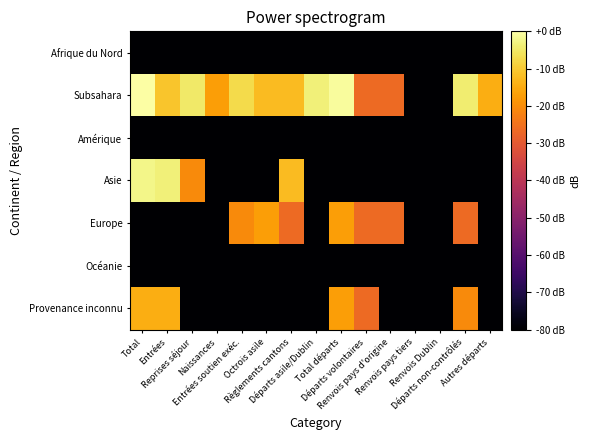

Which series has the widest spread of values?

Subsahara